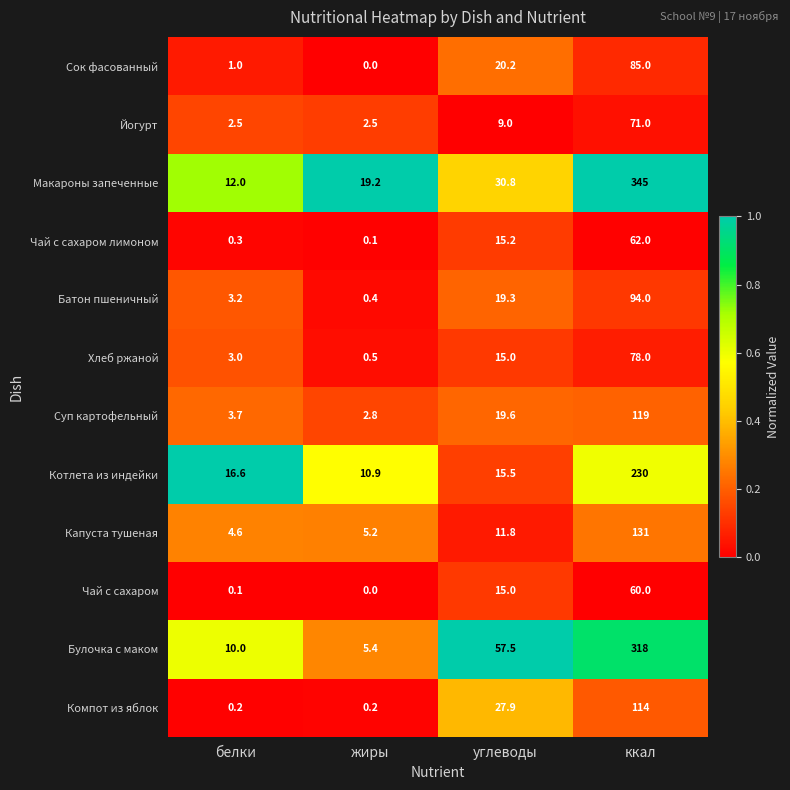

What is the approximate value of Чай с сахаром at ккал?

60.0